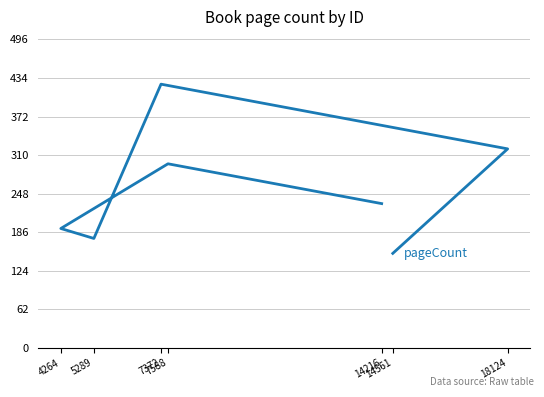

What is the change in value from 14216 to 14561?

-80